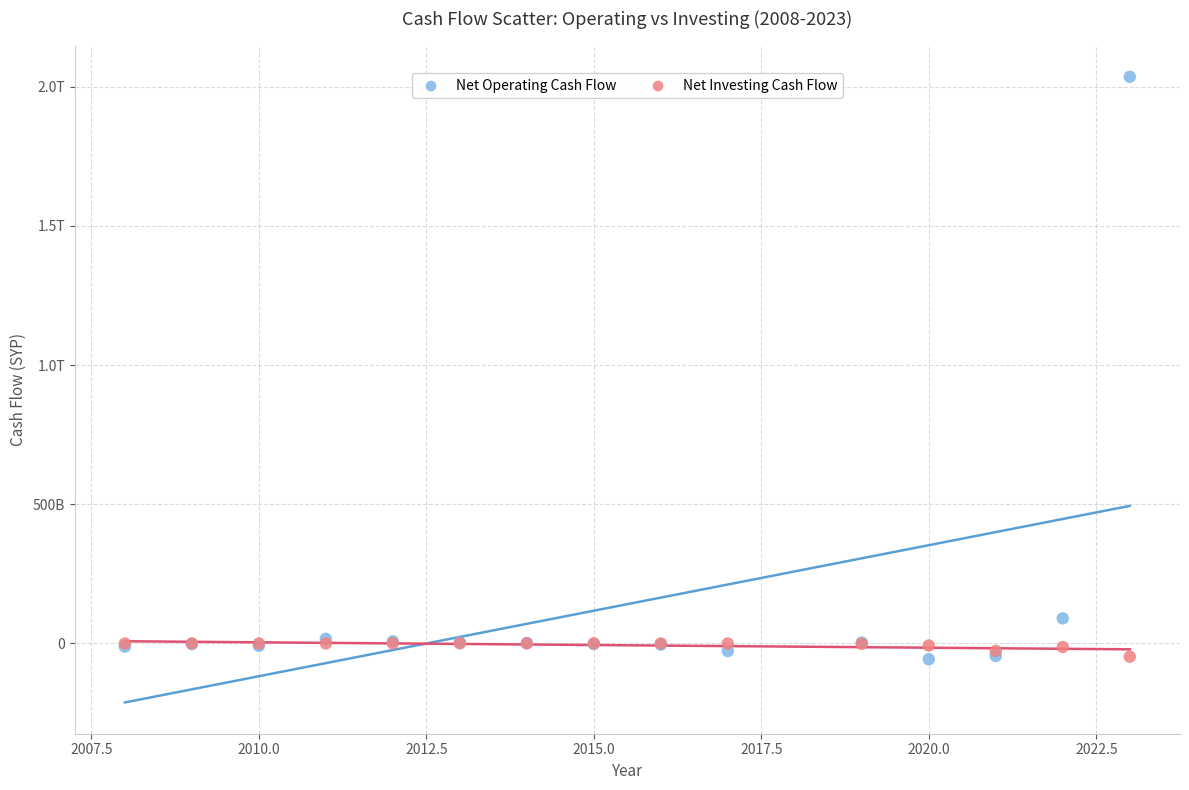

What are all the series names shown in the legend?

Net Operating Cash Flow, Net Investing Cash Flow